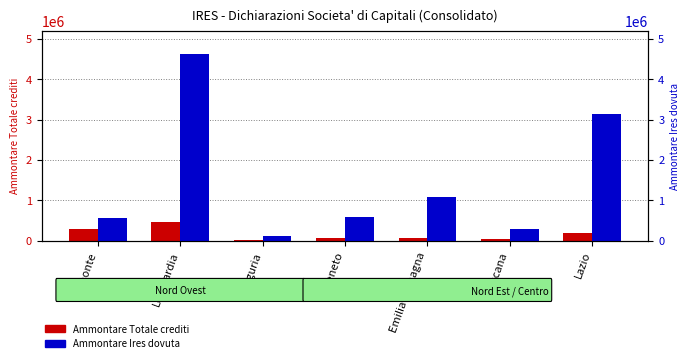

At which category does the chart reach its peak across all series?

Lombardia